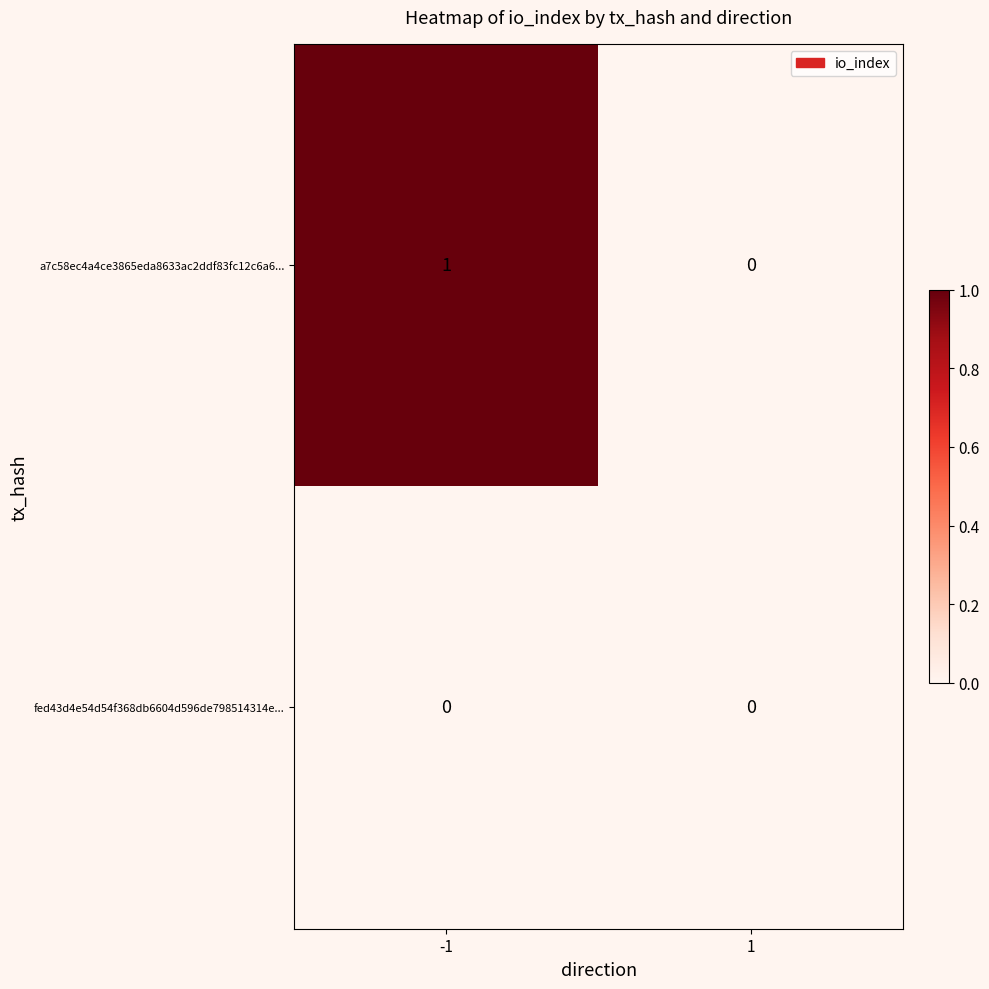

Rank the categories by a7c58ec4a4ce3865eda8633ac2ddf83fc12c6a6... value from highest to lowest.

-1, 1